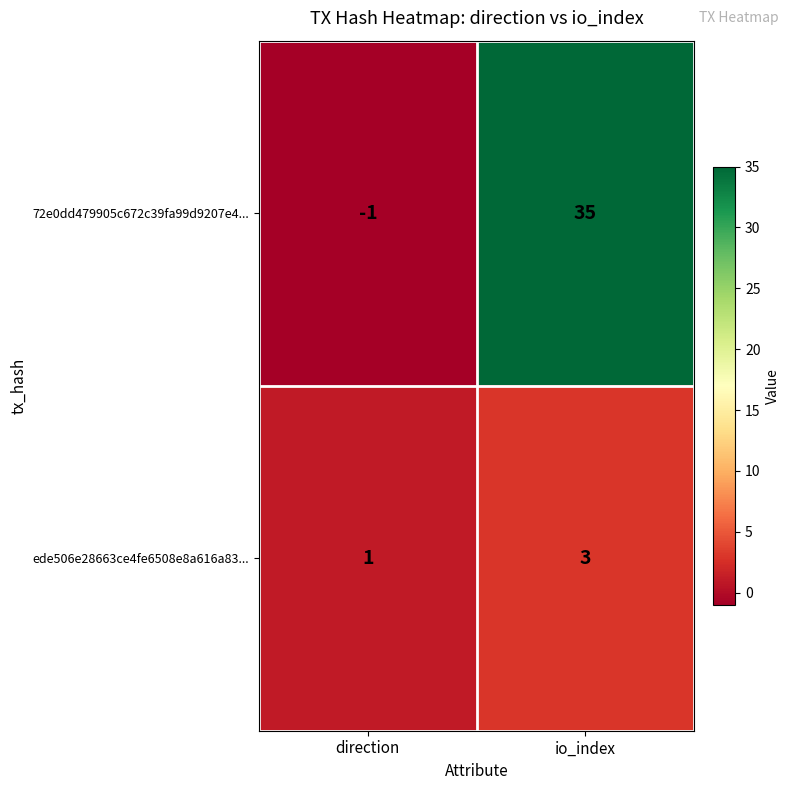

The 72e0dd479905c672c39fa99d9207e4... series shows -1 at direction. True or false?

True